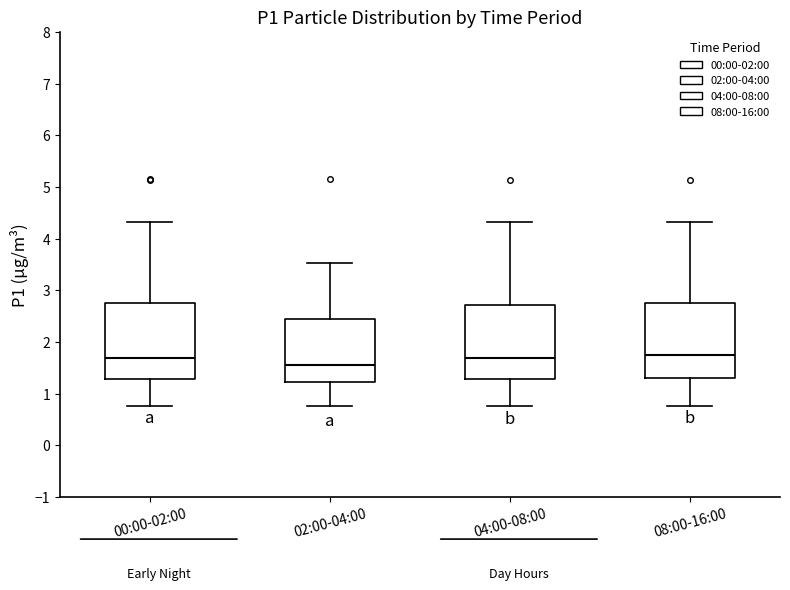

Reading left to right, transcribe this box plot: for each box, give where its median line is, the range the box spans, and where its two whiskers end, as read against the y-axis. The values are not printed on the chart, so give them approximately, as read against the axis.

00:00-02:00: median 1.7, box 1.3 to 2.8, whiskers 0.8 to 4.3
02:00-04:00: median 1.6, box 1.2 to 2.4, whiskers 0.8 to 3.5
04:00-08:00: median 1.7, box 1.3 to 2.7, whiskers 0.8 to 4.3
08:00-16:00: median 1.8, box 1.3 to 2.8, whiskers 0.8 to 4.3